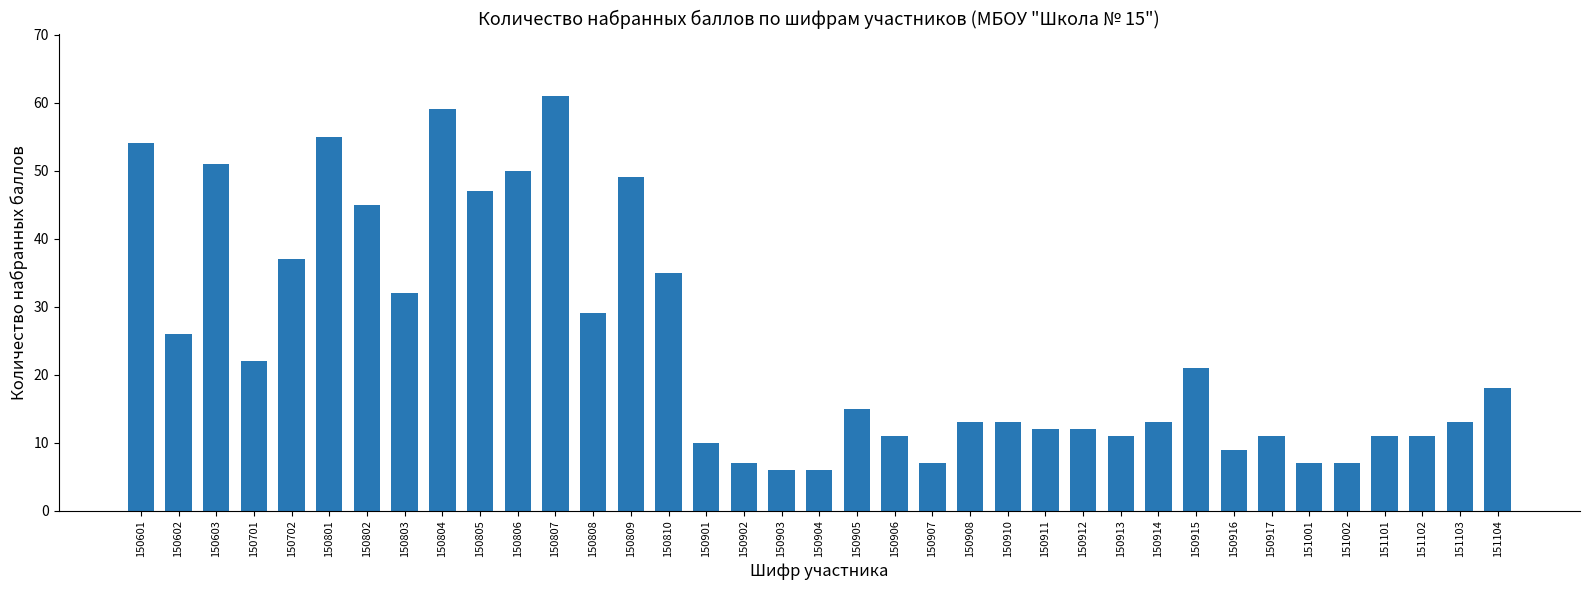

How many bars are there in total?

37